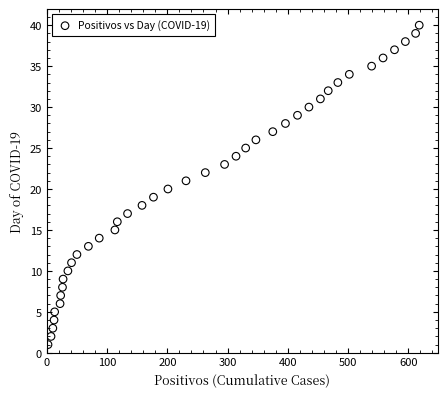

What is the range of X values (max minus min)?

616